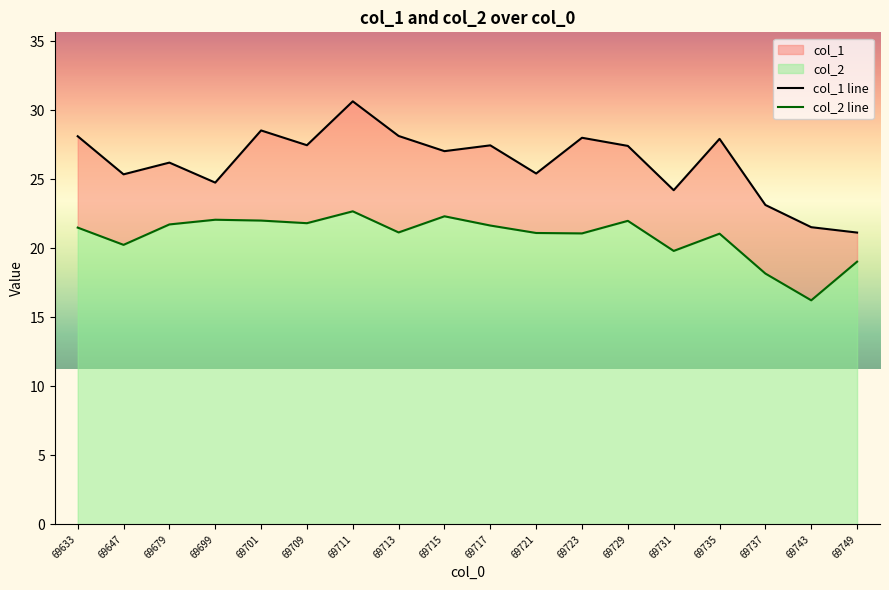

List the series in order of their peak value, highest first.

col_1 line, col_2 line